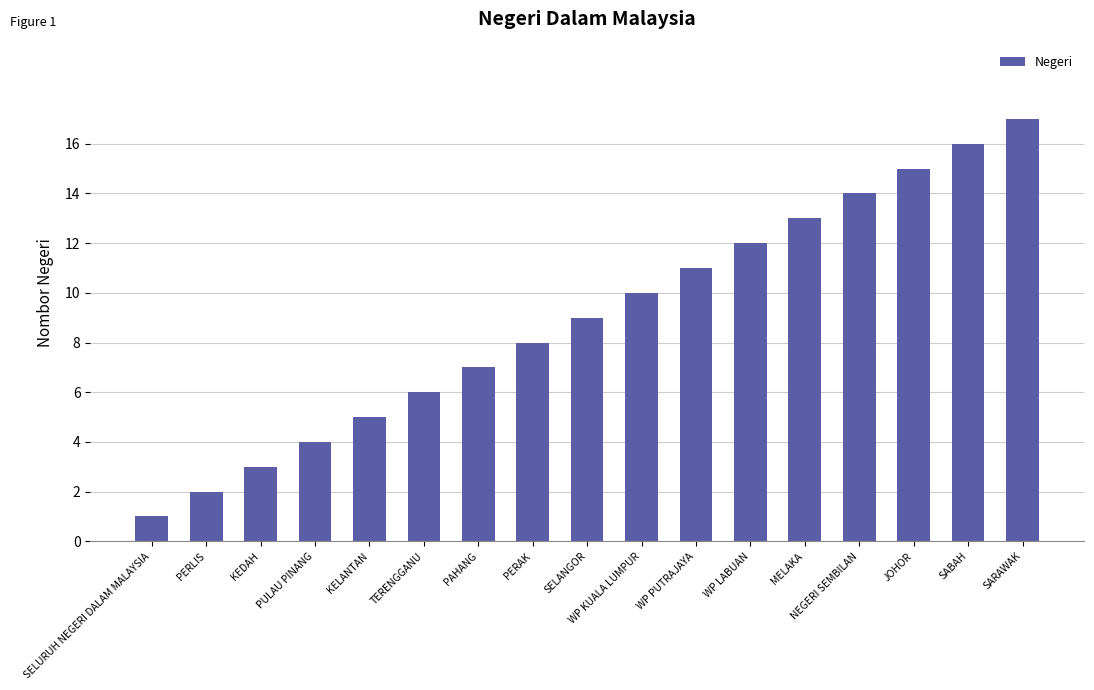

Reading right to left, transcribe all the data shown in this chart.

SARAWAK=17	SABAH=16	JOHOR=15	NEGERI SEMBILAN=14	MELAKA=13	WP LABUAN=12	WP PUTRAJAYA=11	WP KUALA LUMPUR=10	SELANGOR=9	PERAK=8	PAHANG=7	TERENGGANU=6	KELANTAN=5	PULAU PINANG=4	KEDAH=3	PERLIS=2	SELURUH NEGERI DALAM MALAYSIA=1